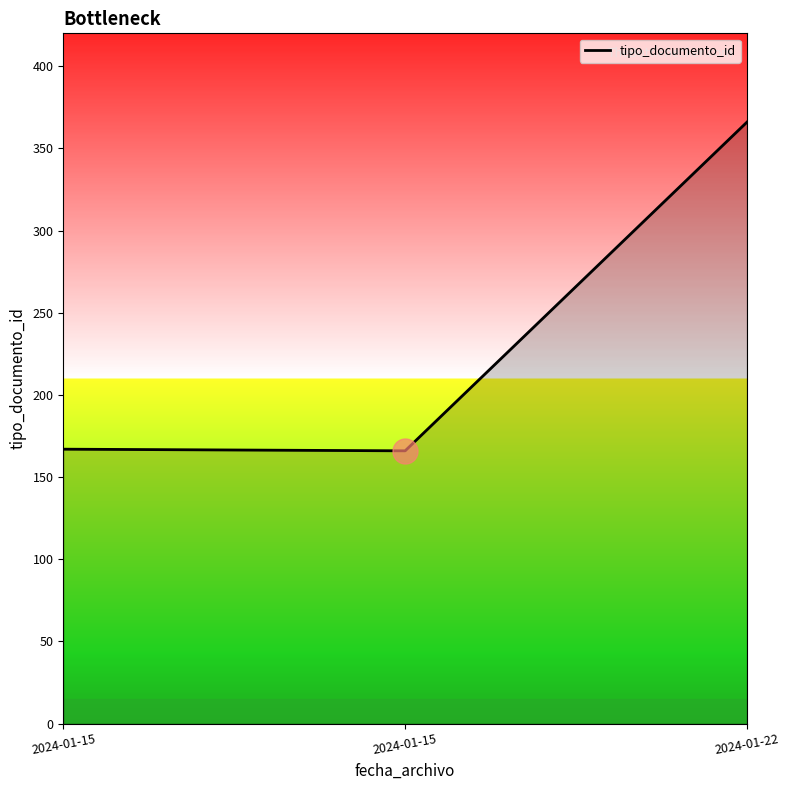

Rank the categories by value from lowest to highest.

2024-01-15, 2024-01-15, 2024-01-22